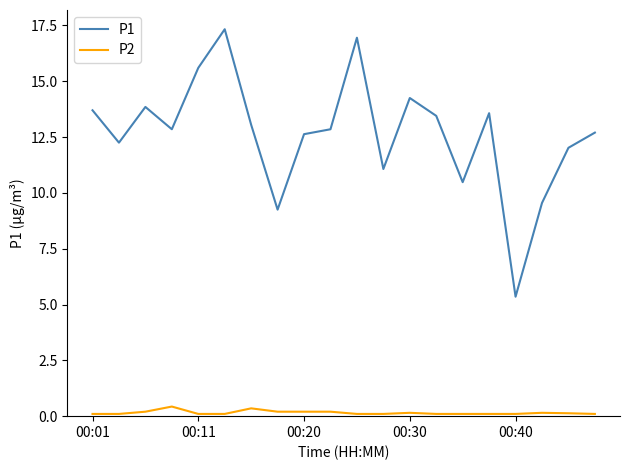

Rank the series by their maximum value, from lowest to highest.

P2, P1